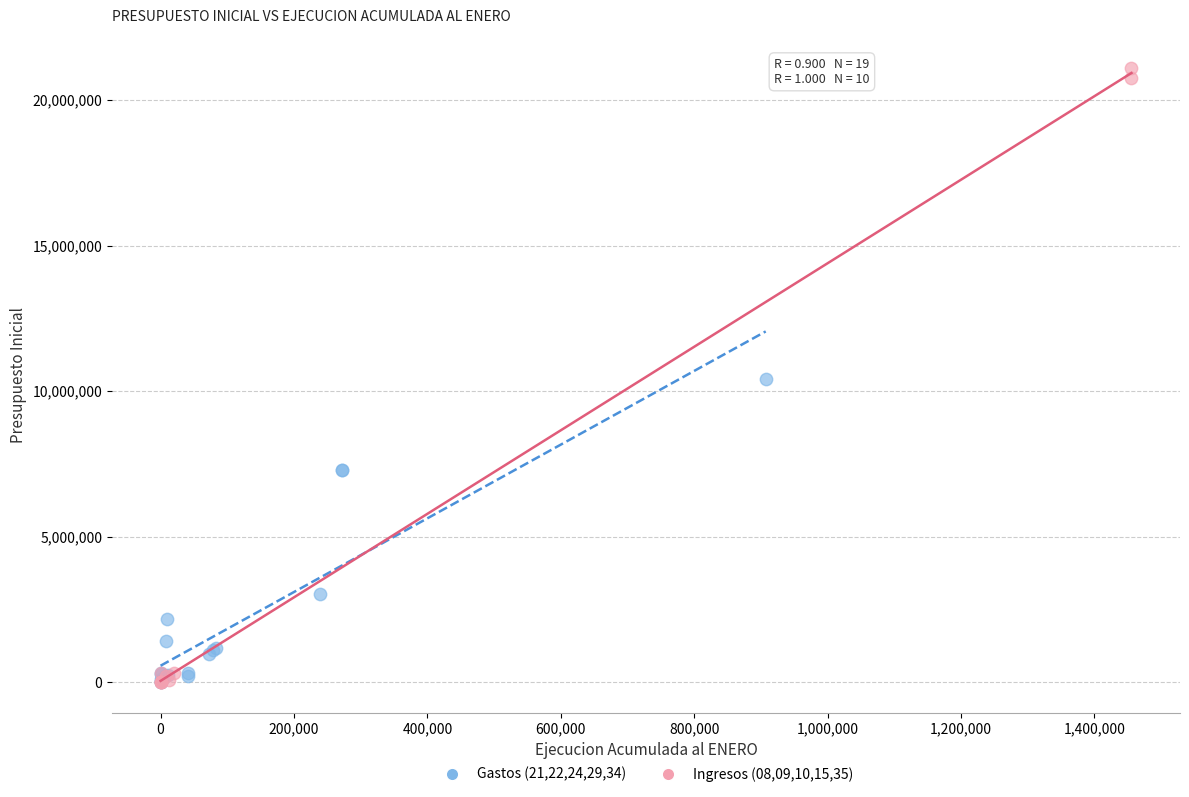

Which series has the widest spread of Y values?

Ingresos (08,09,10,15,35)